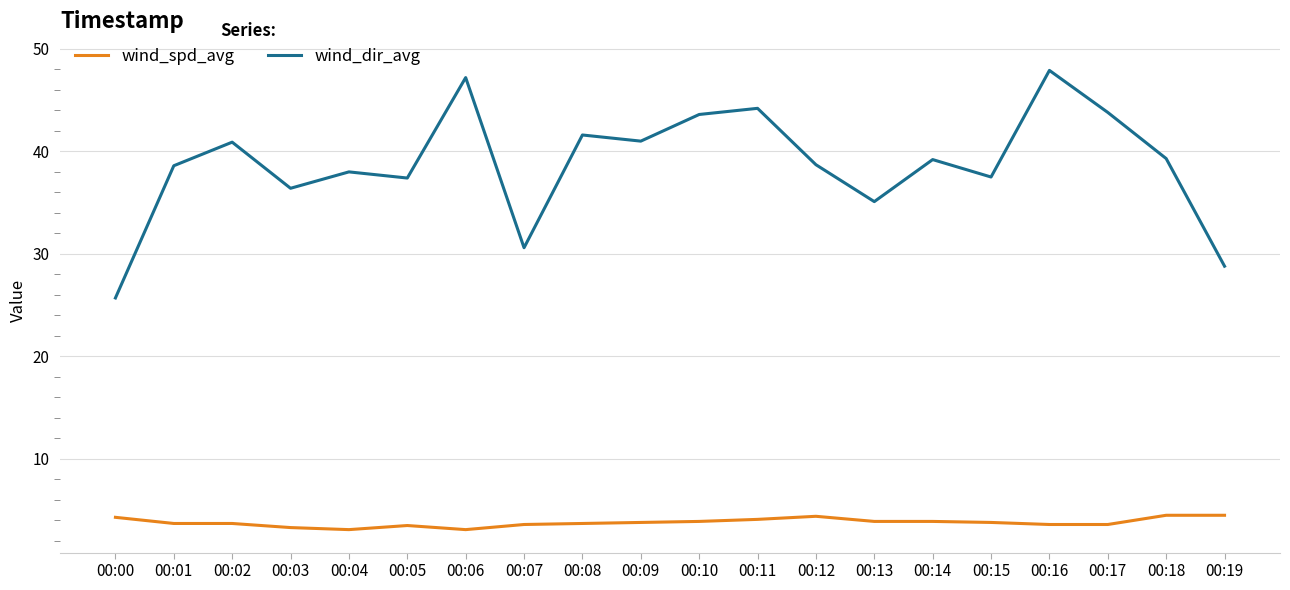

Rank the series at 00:16 from highest to lowest value.

wind_dir_avg, wind_spd_avg